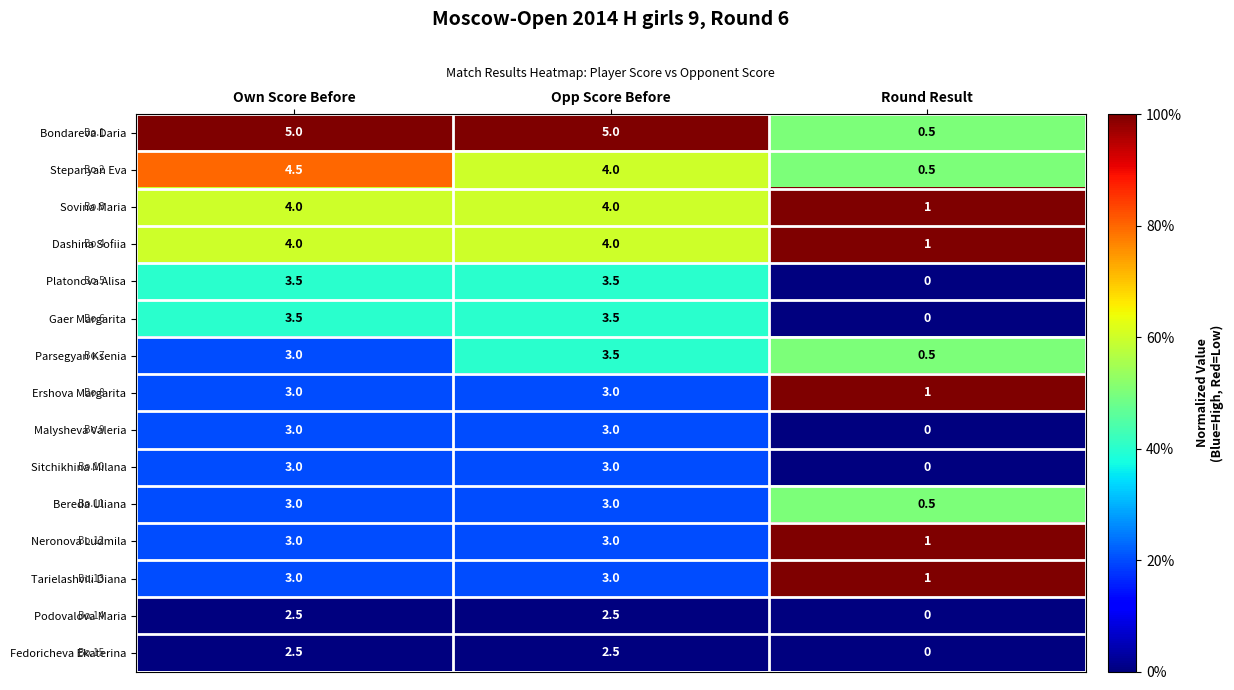

Which series has the largest total across all categories?

Bondareva Daria